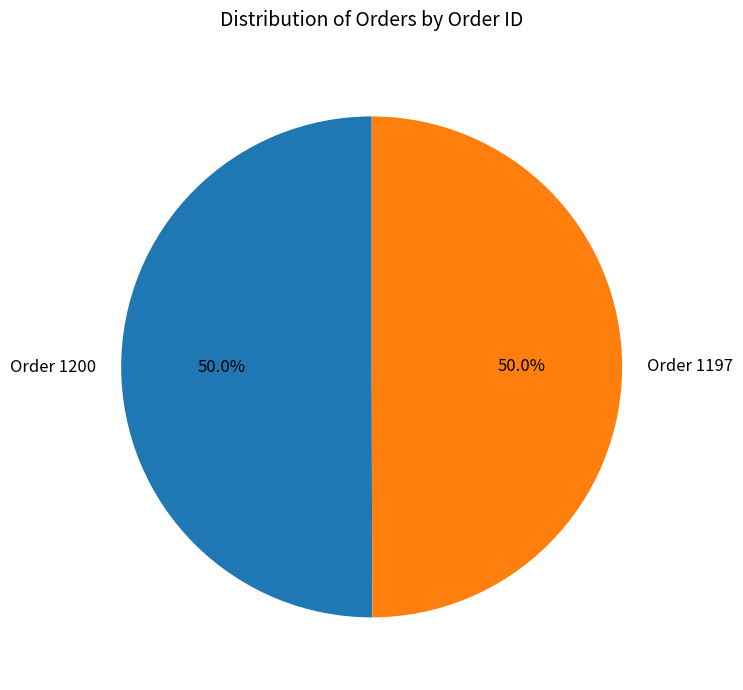

Combined, do Order 1200 and Order 1197 account for over 50%?

Yes